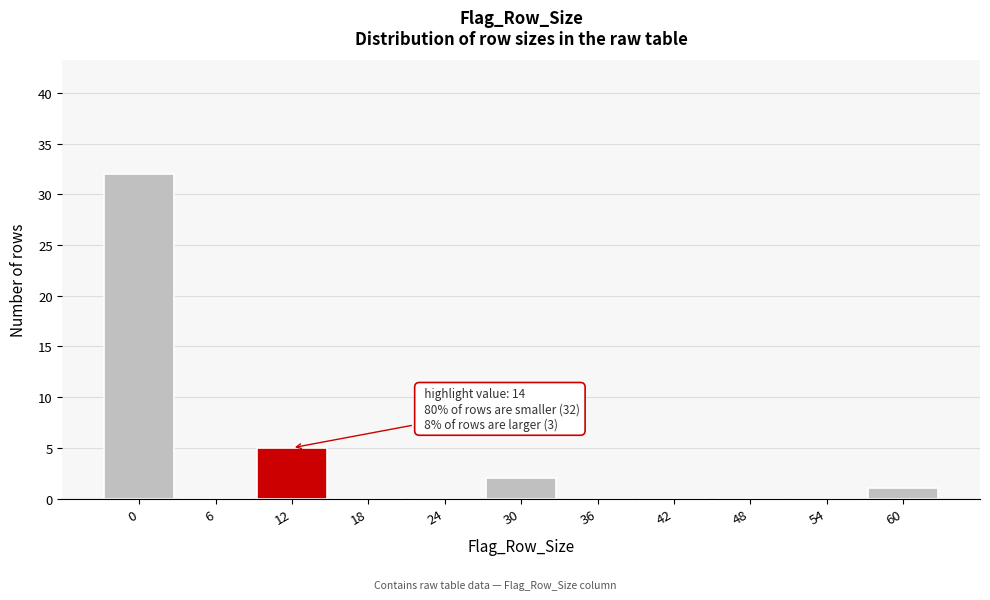

Reading right to left, transcribe all the data shown in this chart.

60=1	54=0	48=0	42=0	36=0	30=2	24=0	18=0	12=5	6=0	0=32